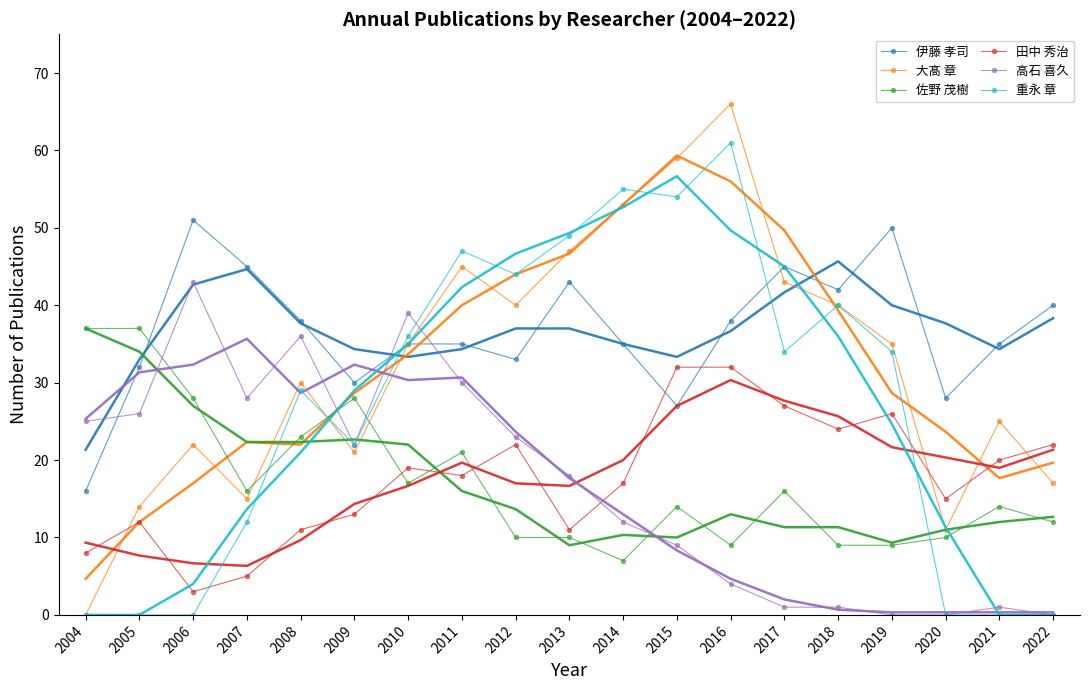

At which category does 大髙 章 reach its first local valley?

2007